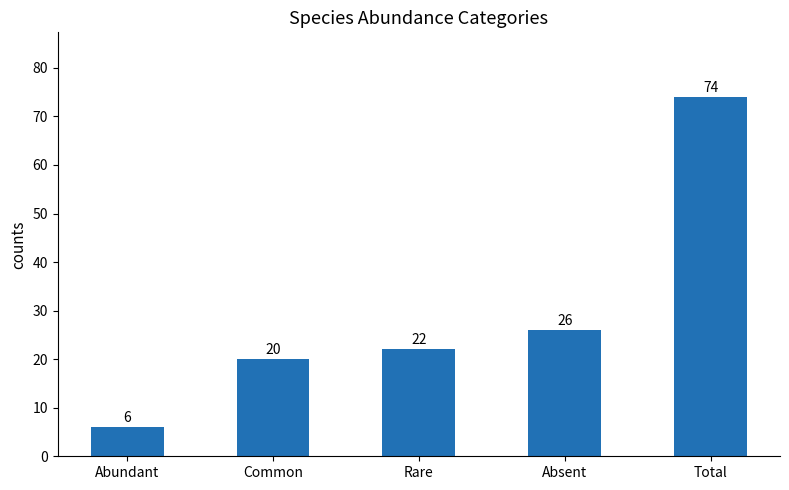

Between Total and Rare, which is larger?

Total